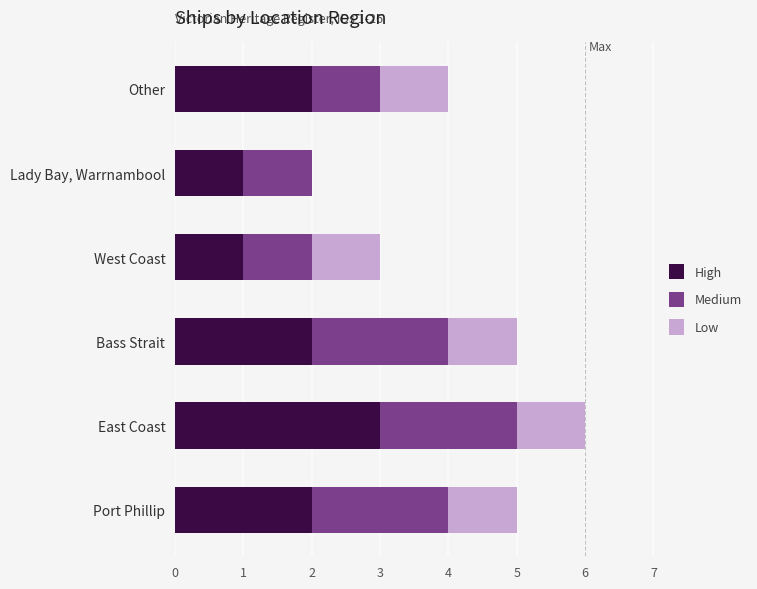

What is the maximum value for High?

3